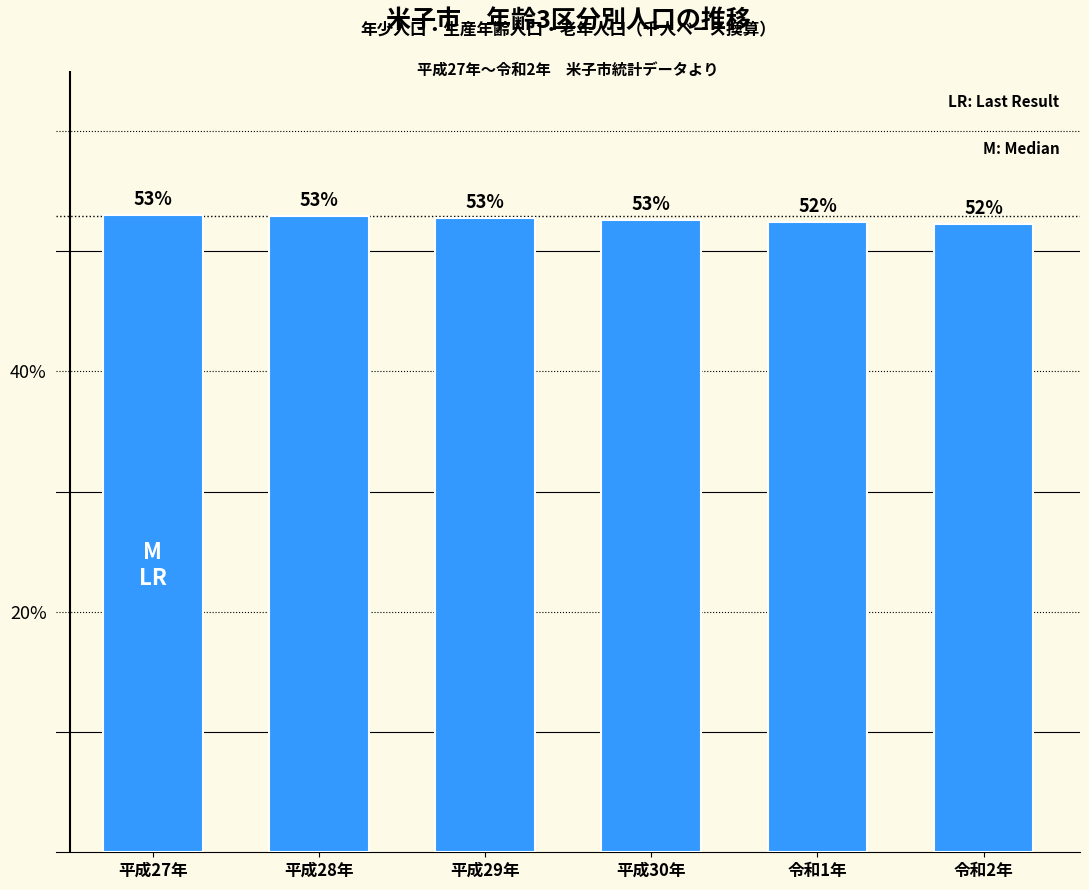

What is the ratio of the value at 平成30年 to the value at 平成27年?

1.0